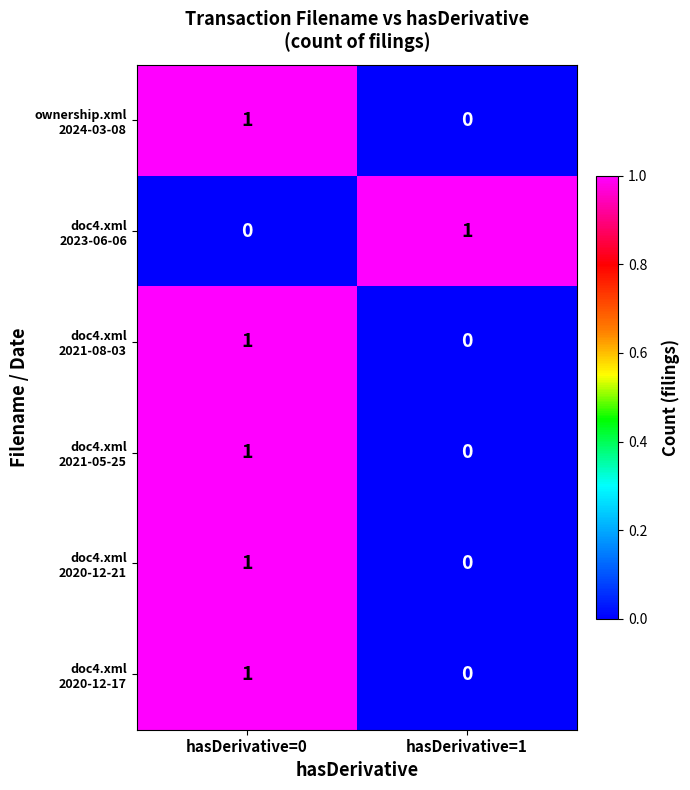

What is the total value across all series at hasDerivative=0?

5